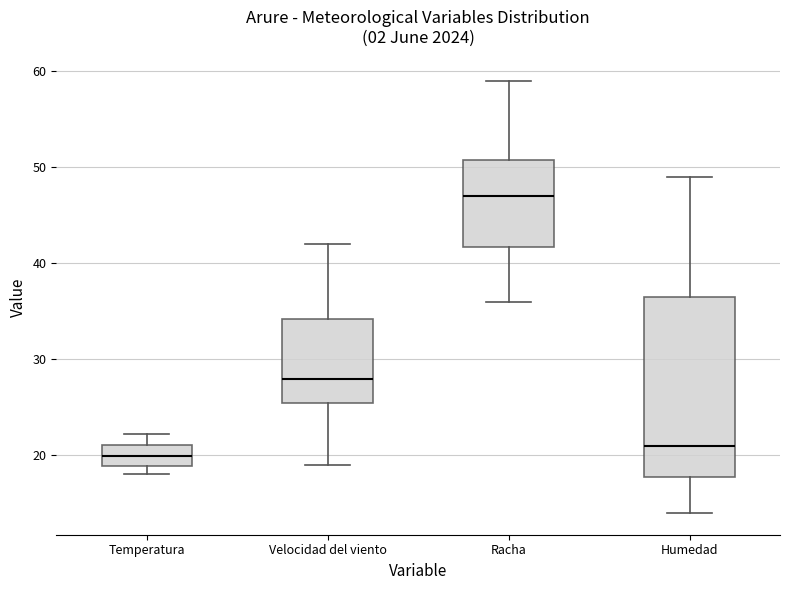

Reading left to right, transcribe this box plot: for each box, give where its median line is, the range the box spans, and where its two whiskers end, as read against the y-axis. The values are not printed on the chart, so give them approximately, as read against the axis.

Temperatura: median 20, box 19 to 21, whiskers 18 to 22
Velocidad del viento: median 28, box 26 to 34, whiskers 19 to 42
Racha: median 47, box 42 to 51, whiskers 36 to 59
Humedad: median 21, box 18 to 37, whiskers 14 to 49